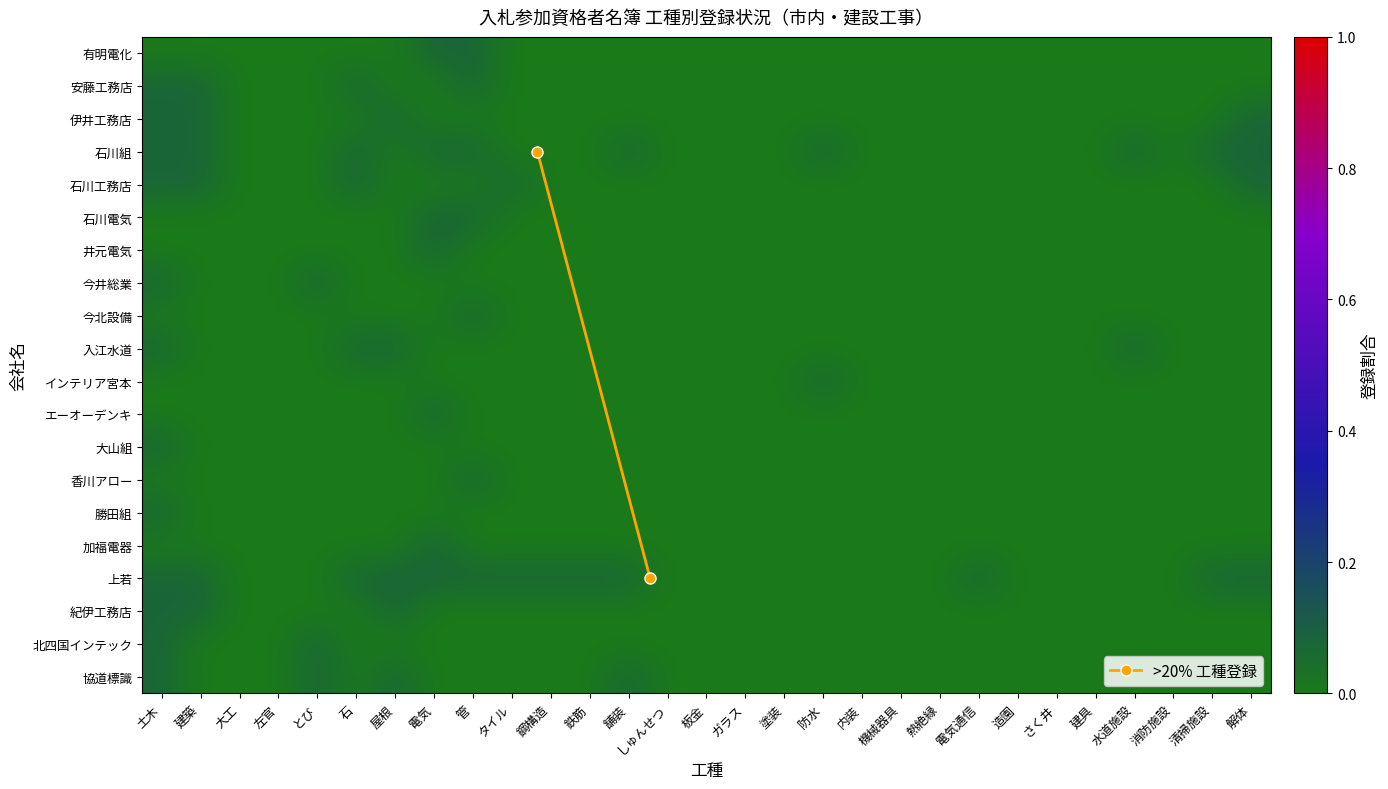

At which category is the sum across all series the highest?

土木